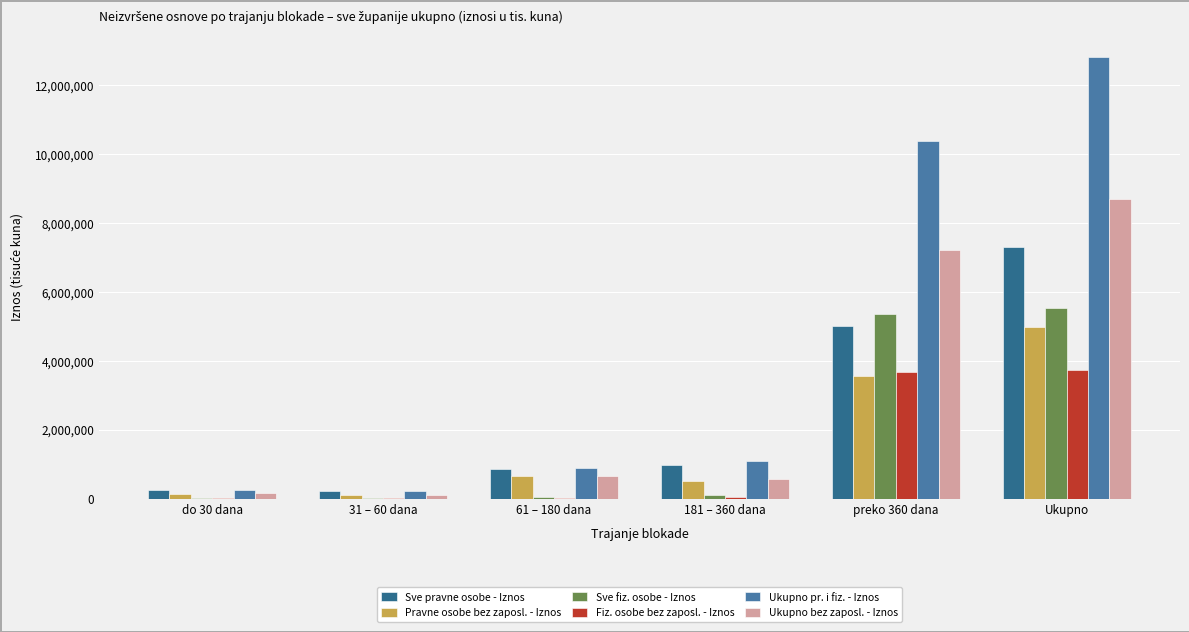

At which label is Sve pravne osobe - Iznos closest to 3761726?

preko 360 dana